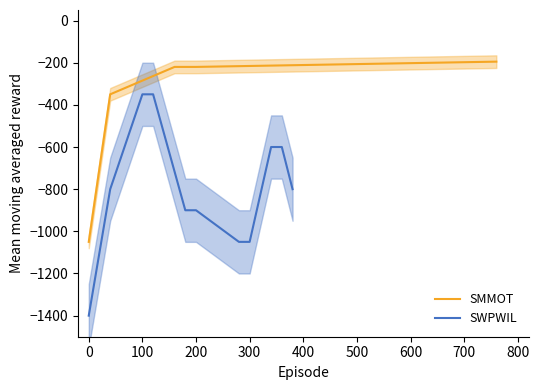

True or false: SMMOT has a value of -220.0 at 200.

True